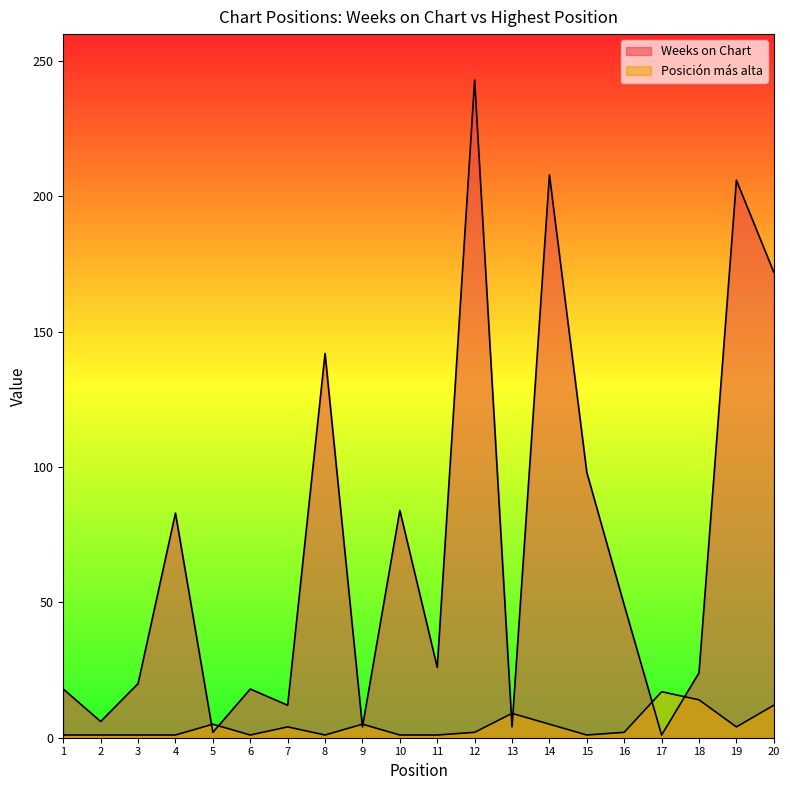

Reading left to right, what are all the values shown in this chart?

Weeks on Chart: 1=18	2=6	3=20	4=83	5=2	6=18	7=12	8=142	9=4	10=84	11=26	12=243	13=4	14=208	15=98	16=49	17=1	18=24	19=206	20=172
Posición más alta: 1=1	2=1	3=1	4=1	5=5	6=1	7=4	8=1	9=5	10=1	11=1	12=2	13=9	14=5	15=1	16=2	17=17	18=14	19=4	20=12